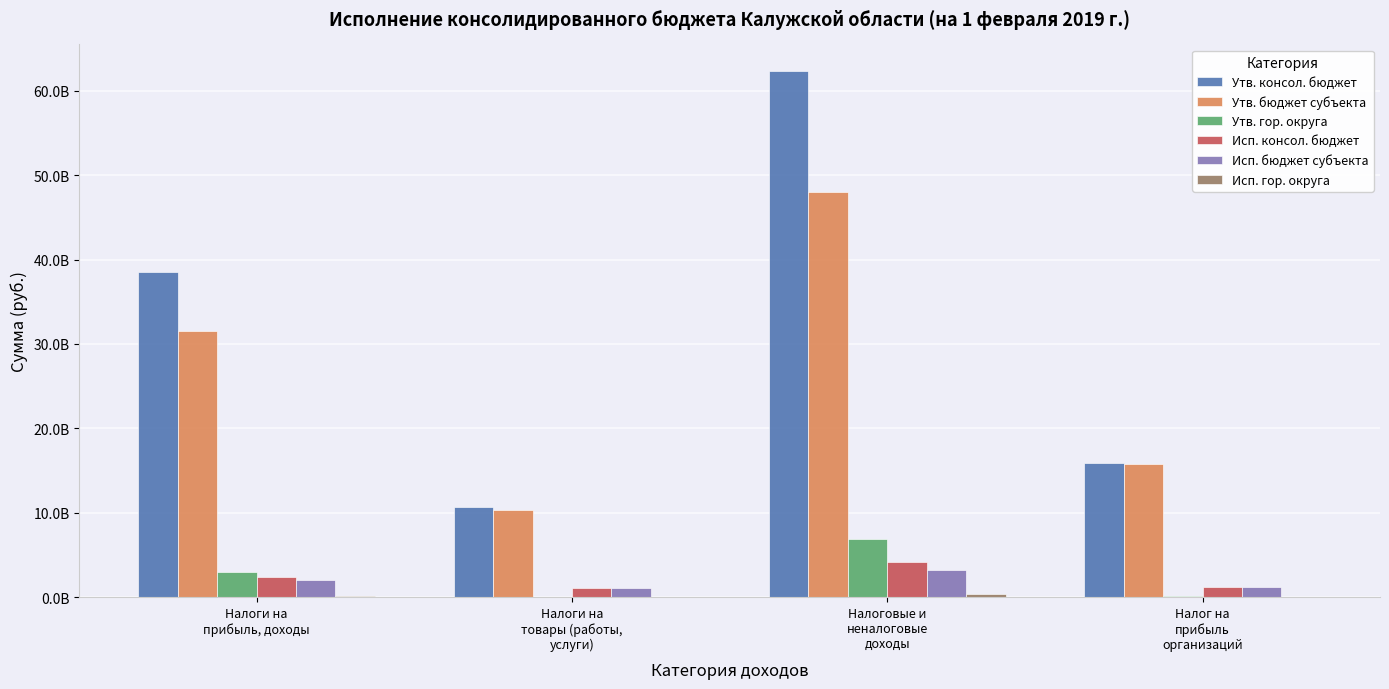

Are the bars horizontal?

No